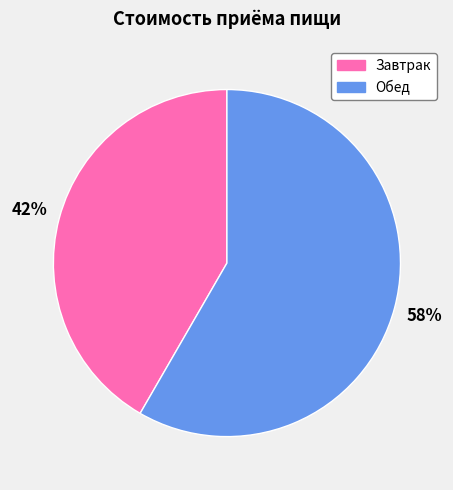

Is it true that Обед is 58% of the pie?

True